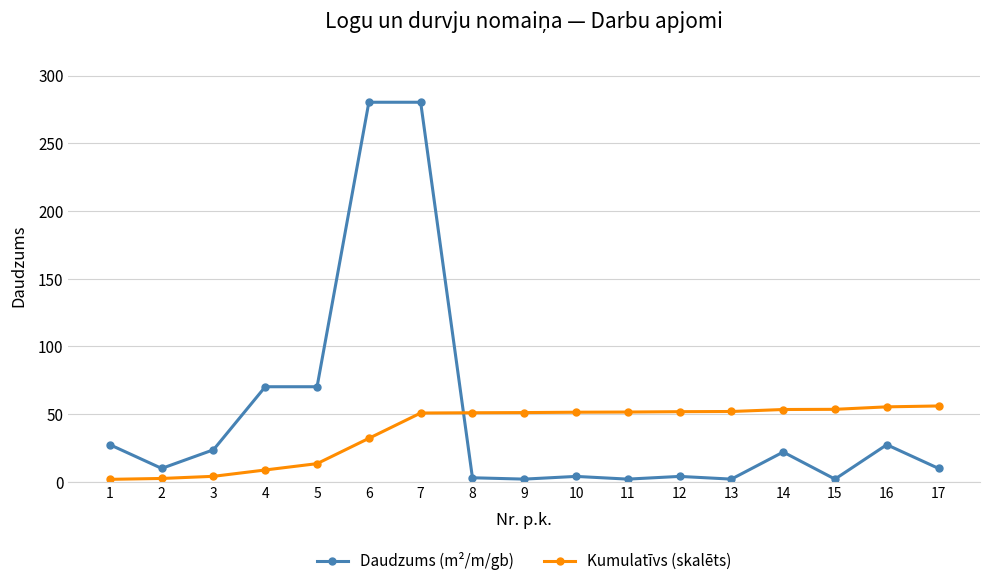

Where do Daudzums (m²/m/gb) and Kumulatīvs (skalēts) first cross each other?

7 and 8